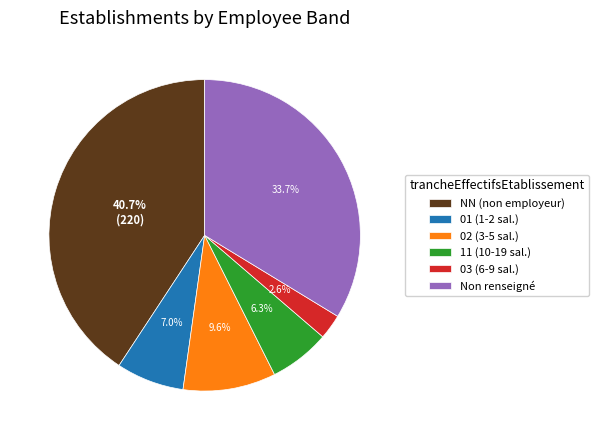

Count the number of slices in the pie.

6